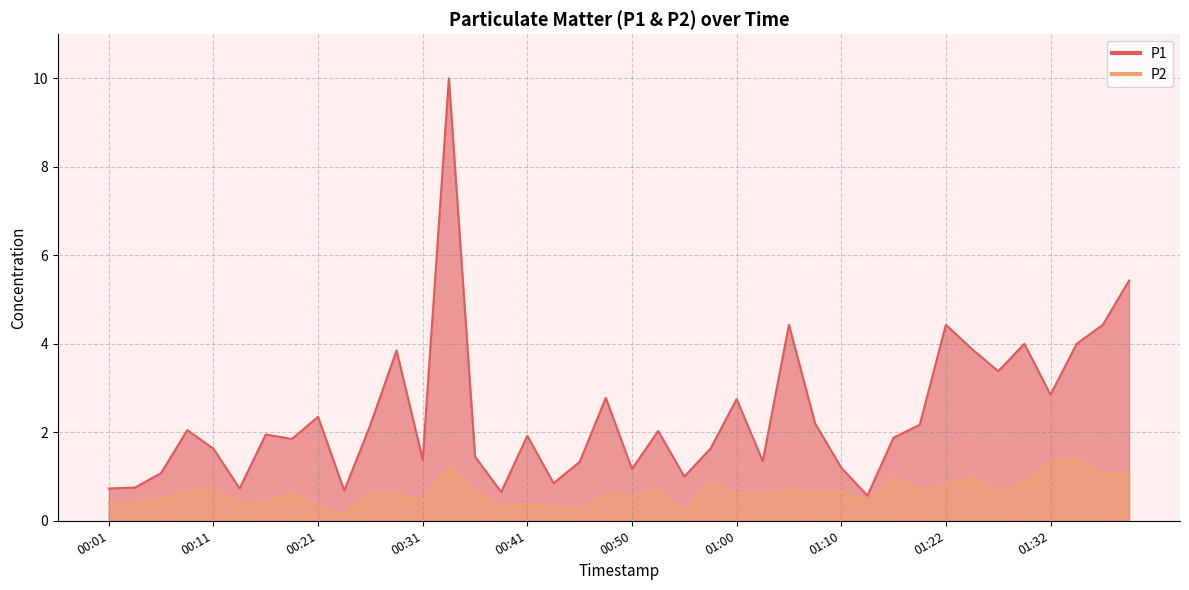

At how many categories does at least one series exceed 1?

32